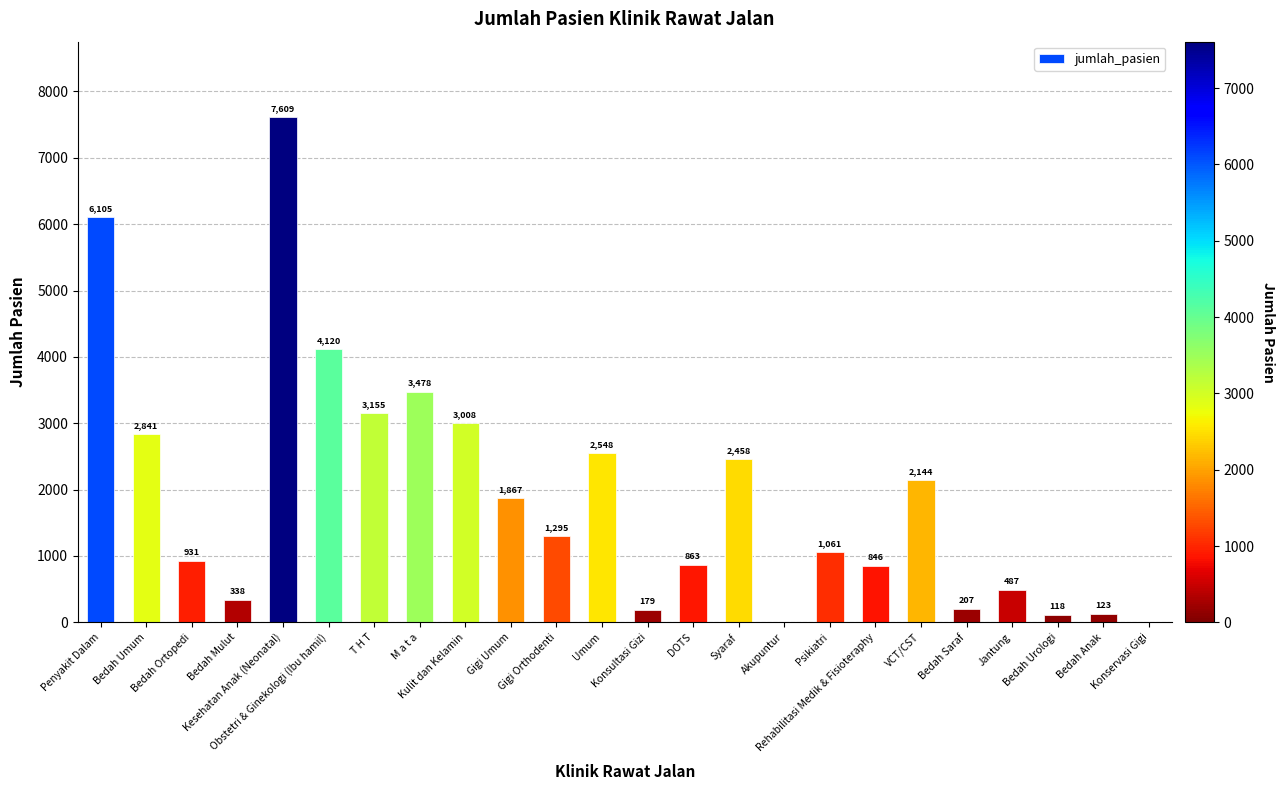

Where does the data first go above 1295?

Penyakit Dalam